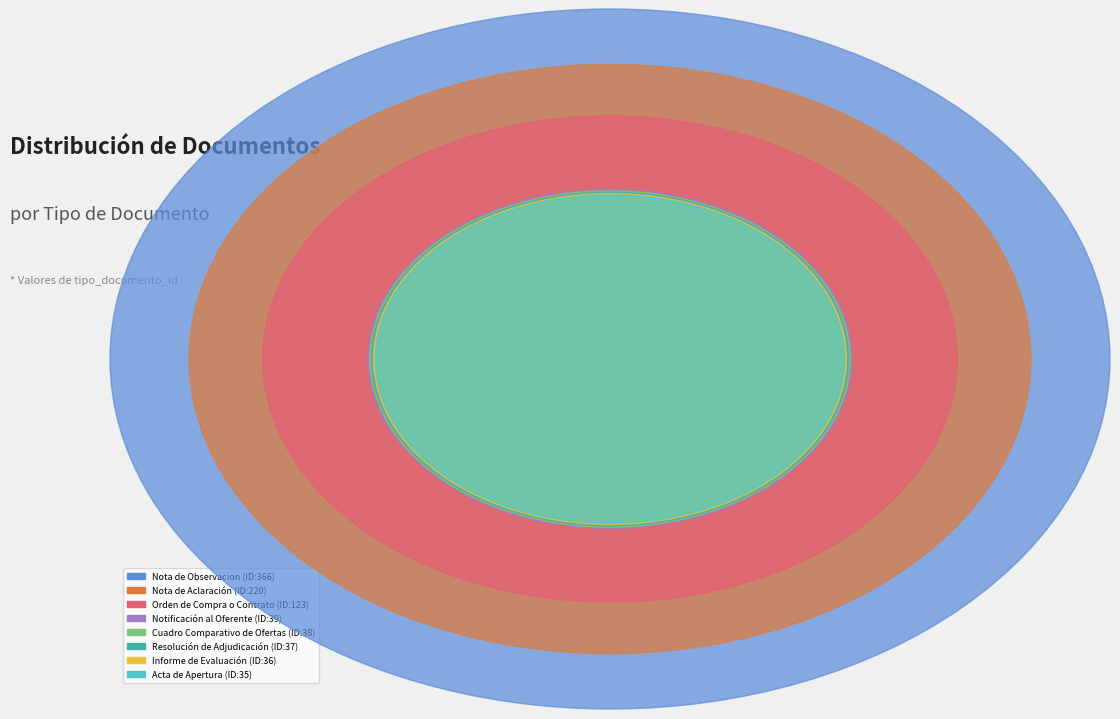

What is the change in value from Nota de Observacion to Notificación al Oferente?

-327